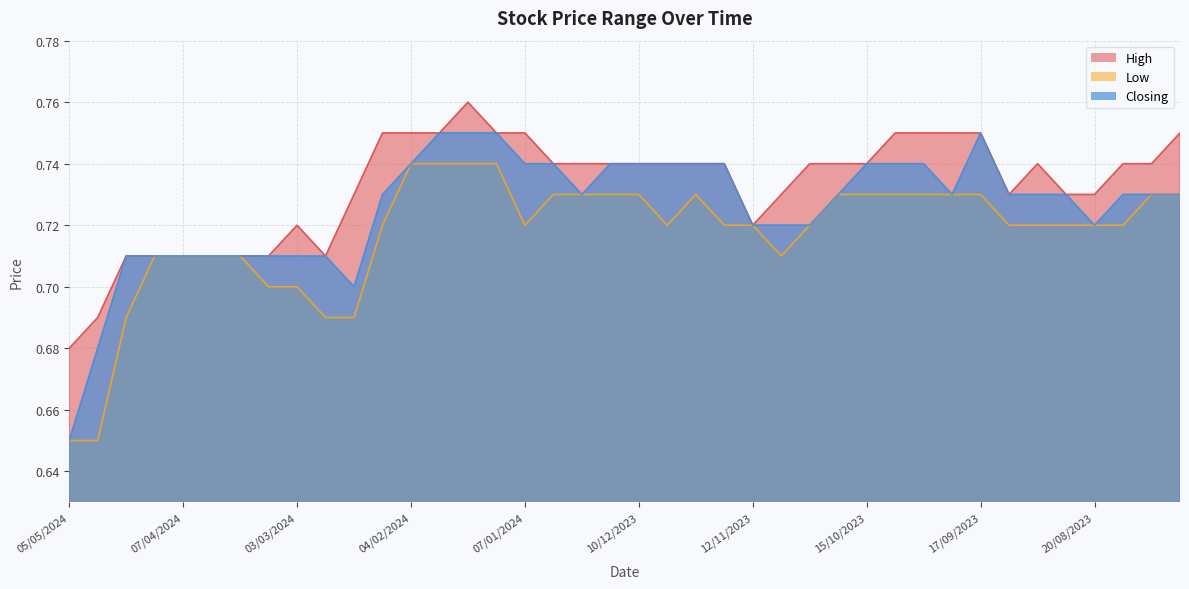

At how many categories does at least one series exceed 0?

40